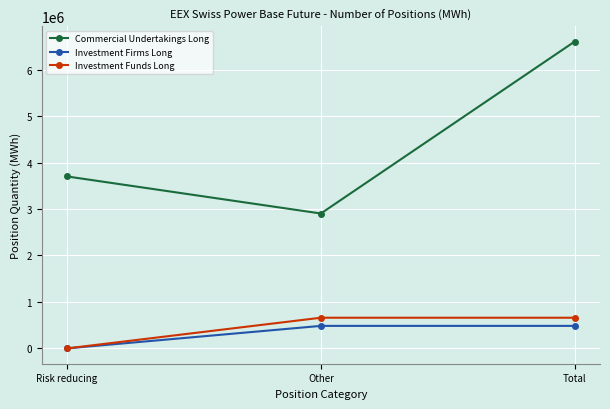

Is it true that Investment Funds Long equals 975856.0 at Total?

False